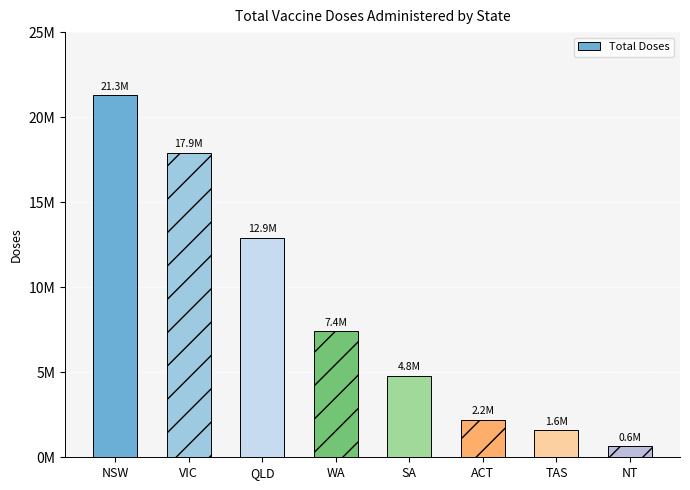

True or false: the data shows 2621289 at TAS.

False